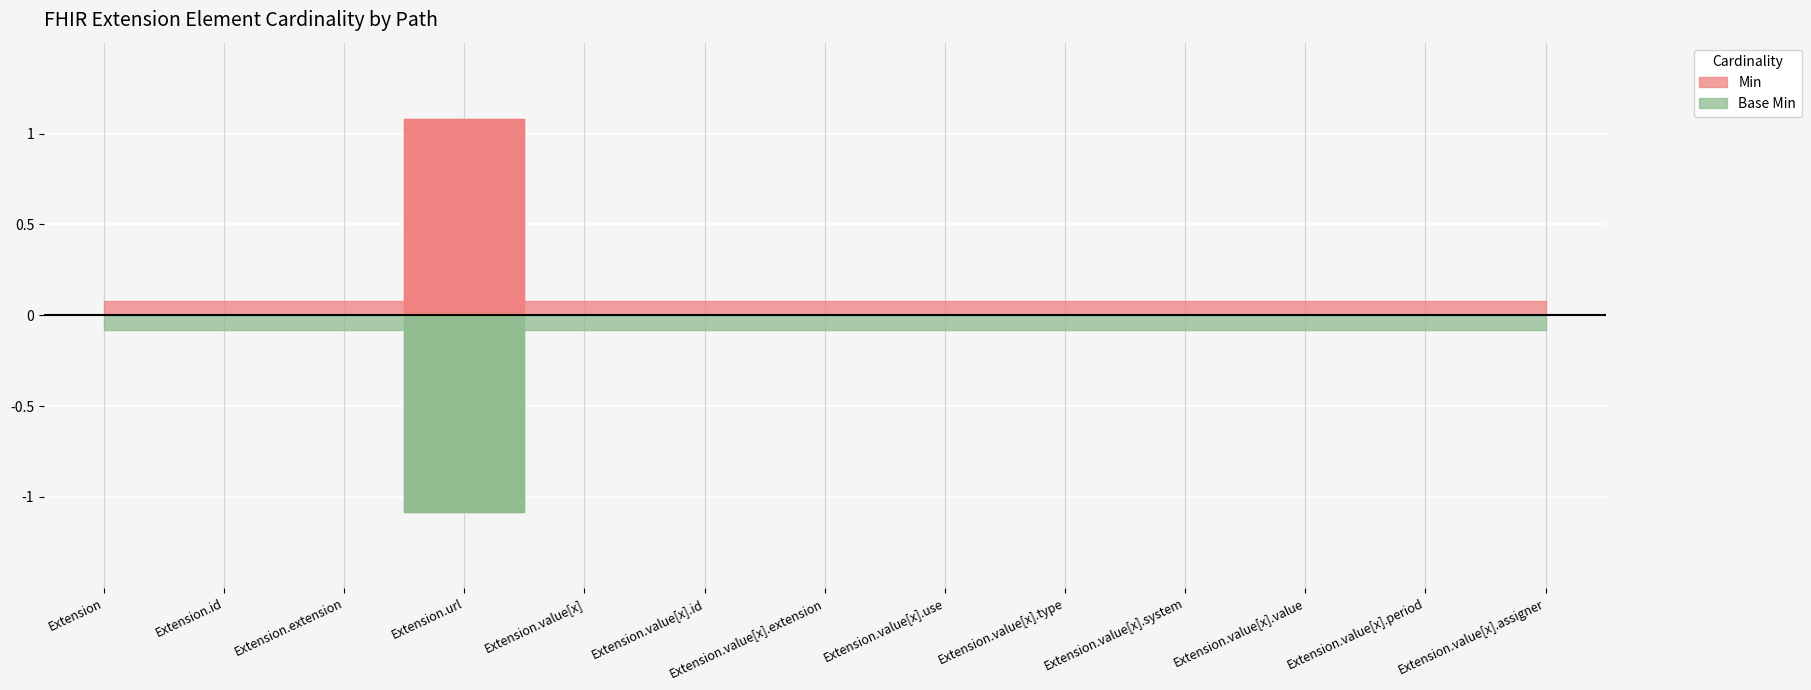

What is the value of the Min point at the 4th from the left?

1